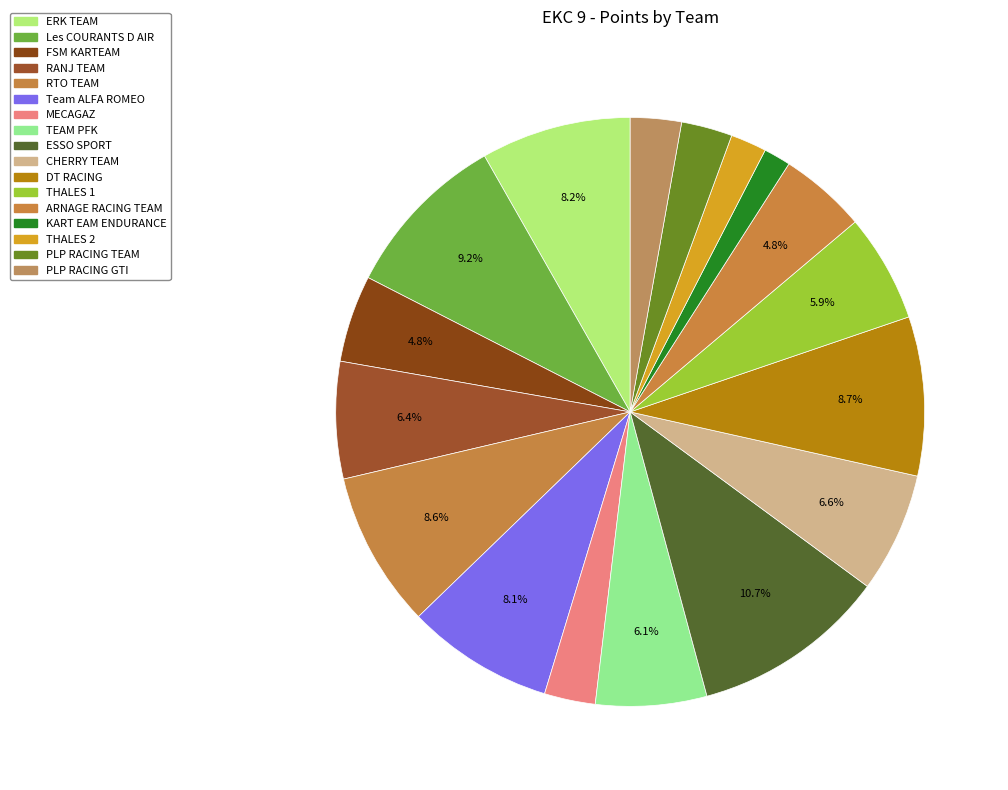

What is the ratio of the value at FSM KARTEAM to the value at DT RACING?

0.5